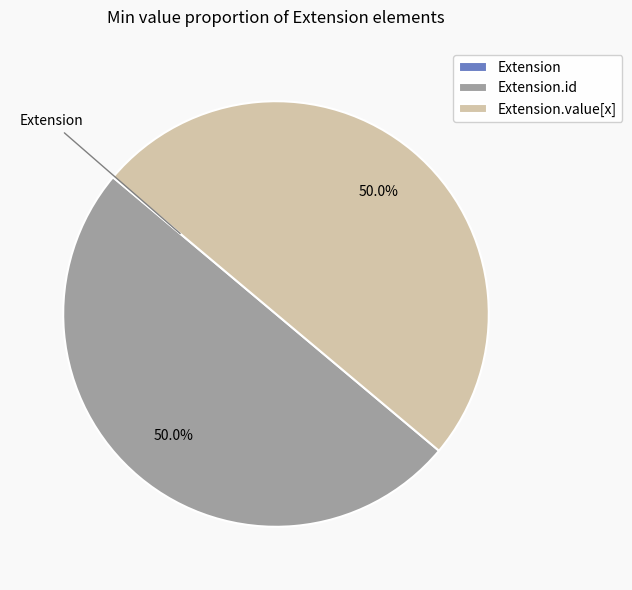

Does Extension.value[x] represent more than half of the total?

No